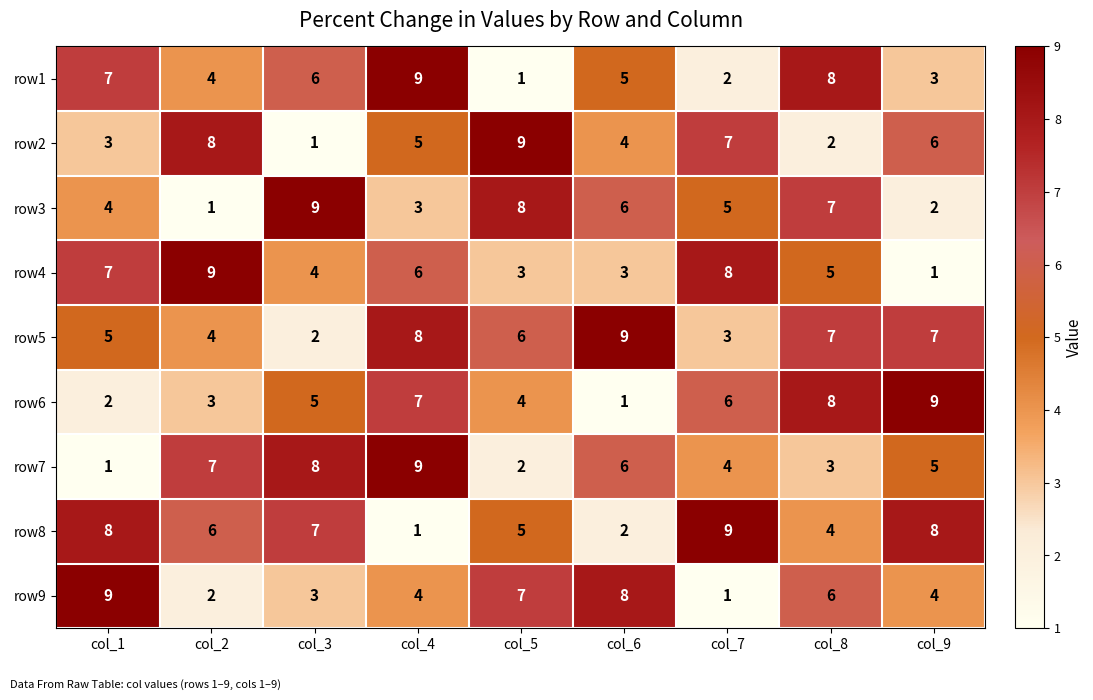

Read the row8 value at col_2.

6